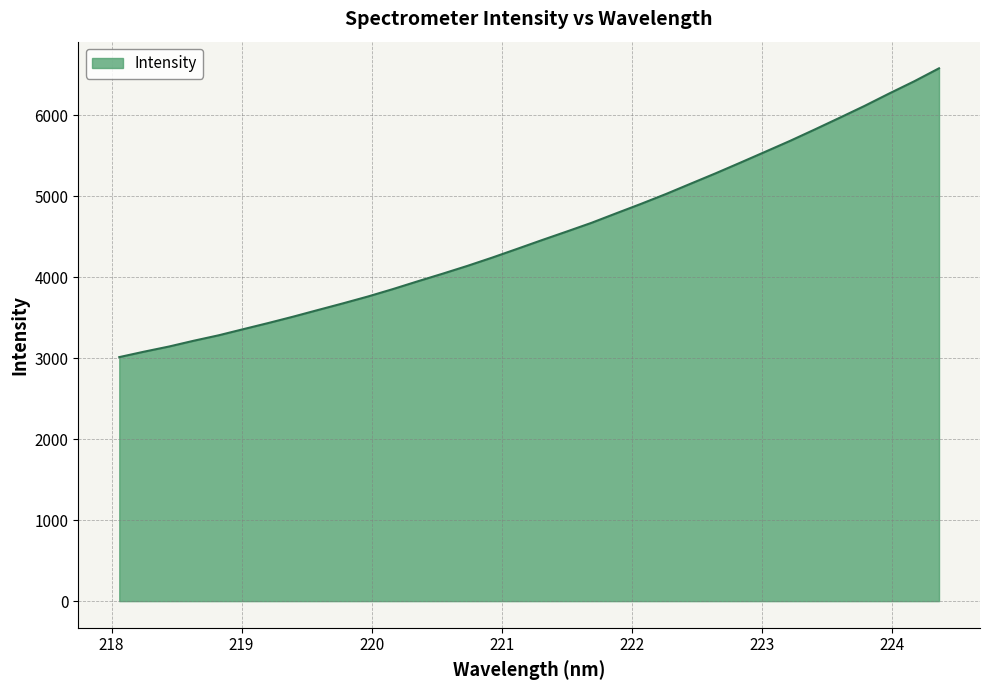

What is the smallest value displayed?

3013.1